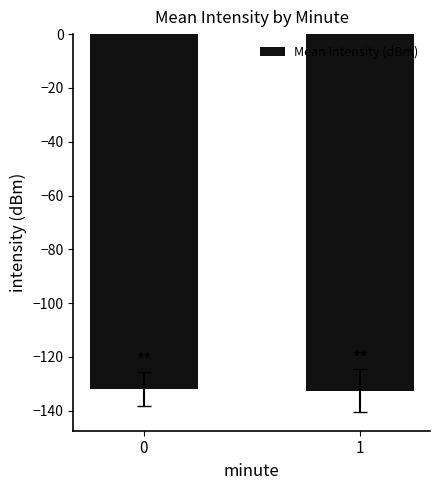

What is the sum of all values?

-264.4